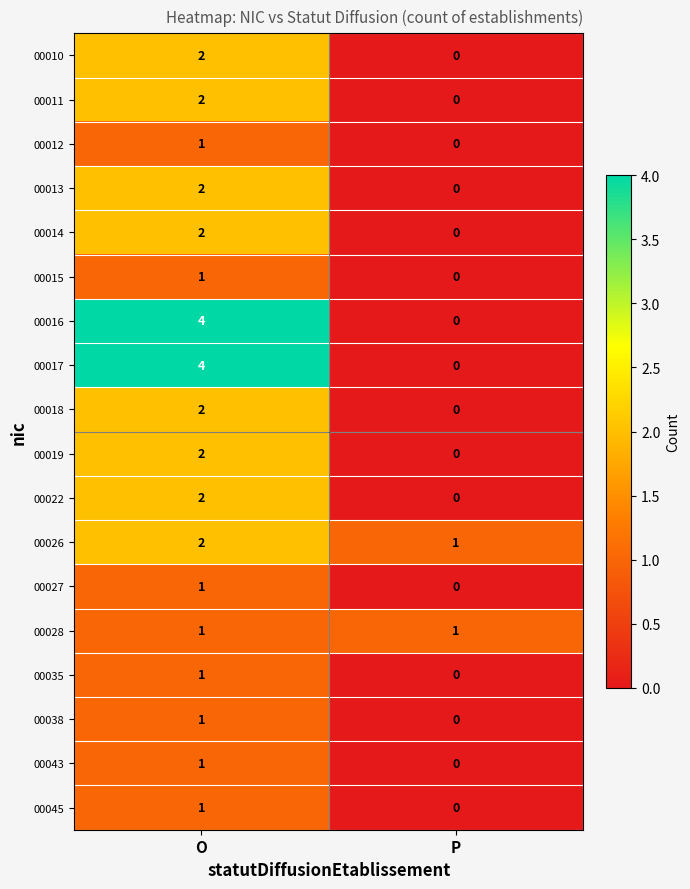

Which category has the lowest value across all series?

P